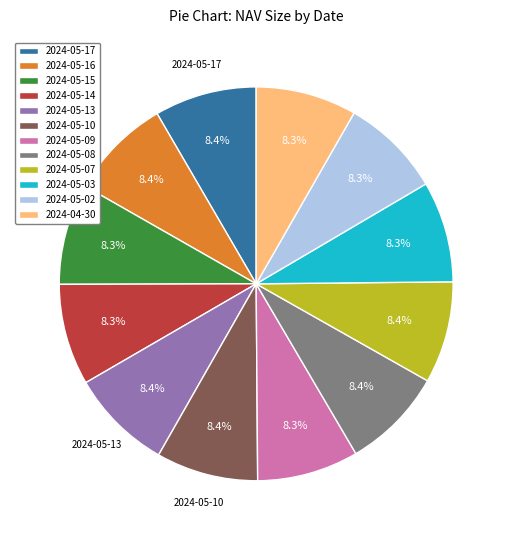

To the nearest percent, what portion does 2024-05-07 represent?

8%